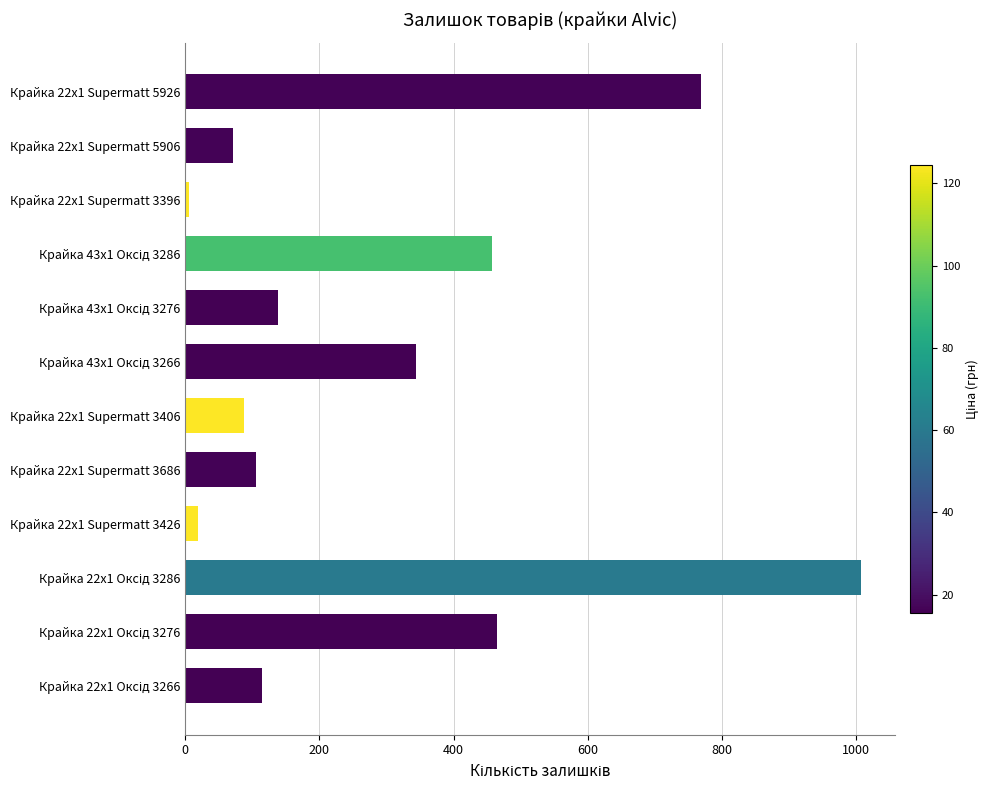

What is the sum of all values?

3585